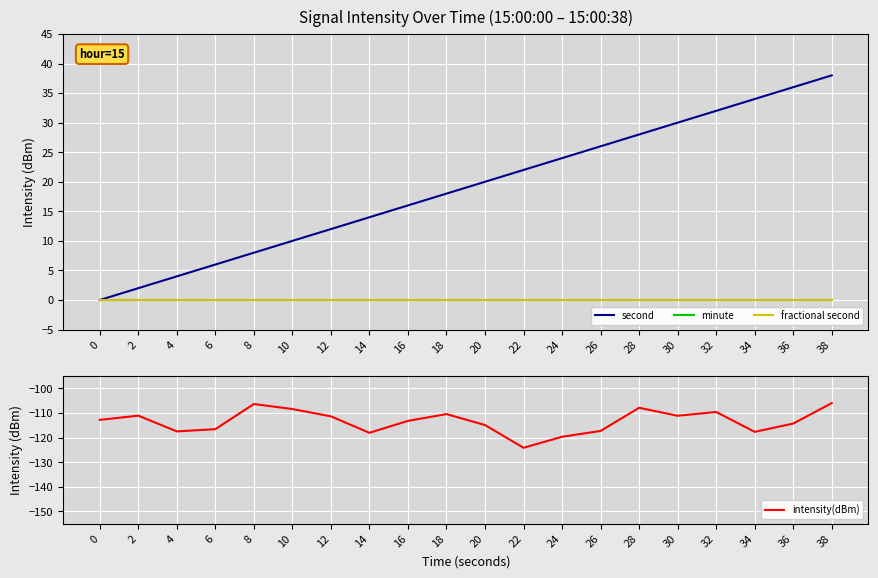

The intensity(dBm) series shows -33.4 at 30. True or false?

False